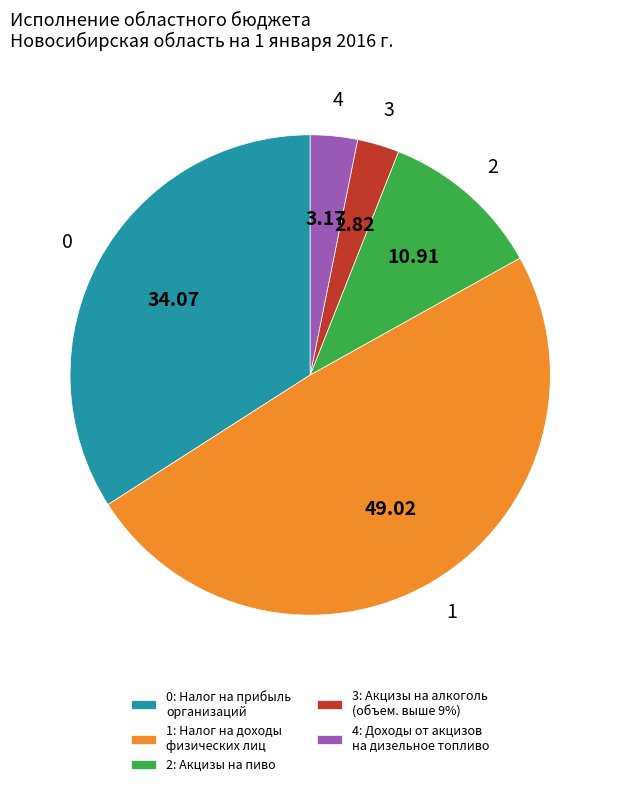

Combined, do 2: Акцизы на пиво and 3: Акцизы на алкоголь (объем. выше 9%) account for over 50%?

No